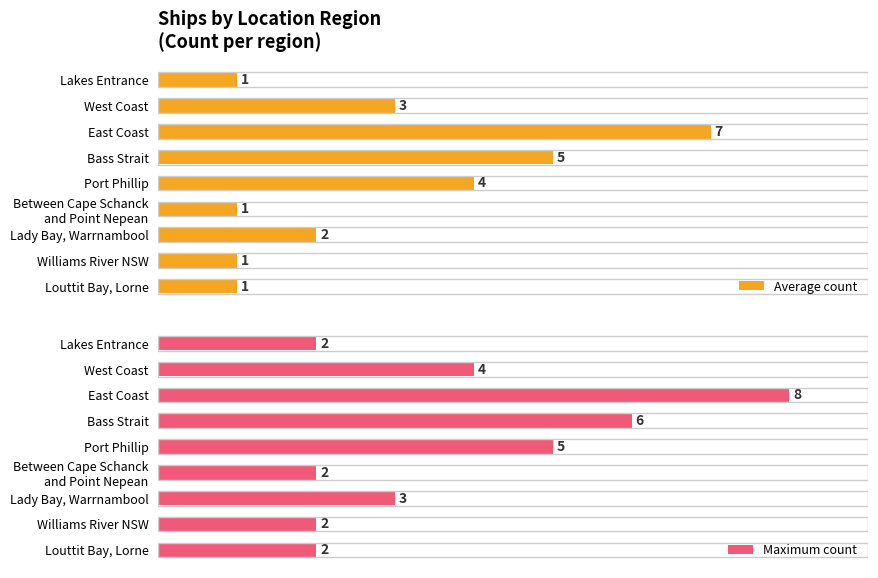

What value does the Maximum count series have at 6?

3